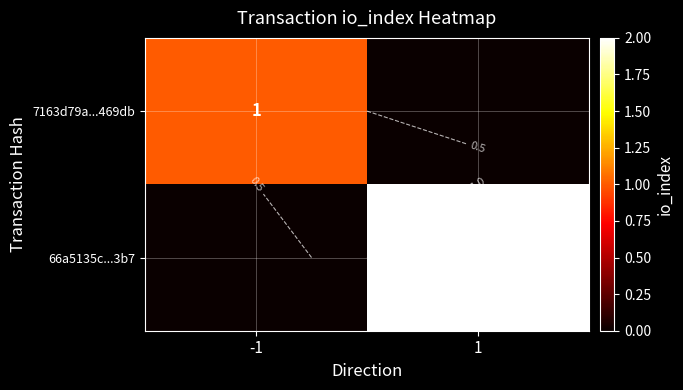

What is the difference between the highest and lowest values at -1?

1